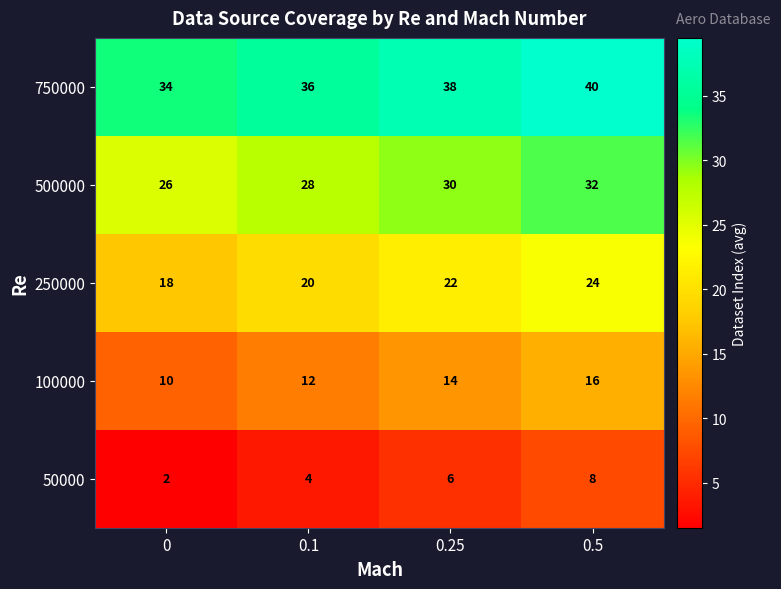

True or false: 750000 has a value of 40 at 0.5.

True